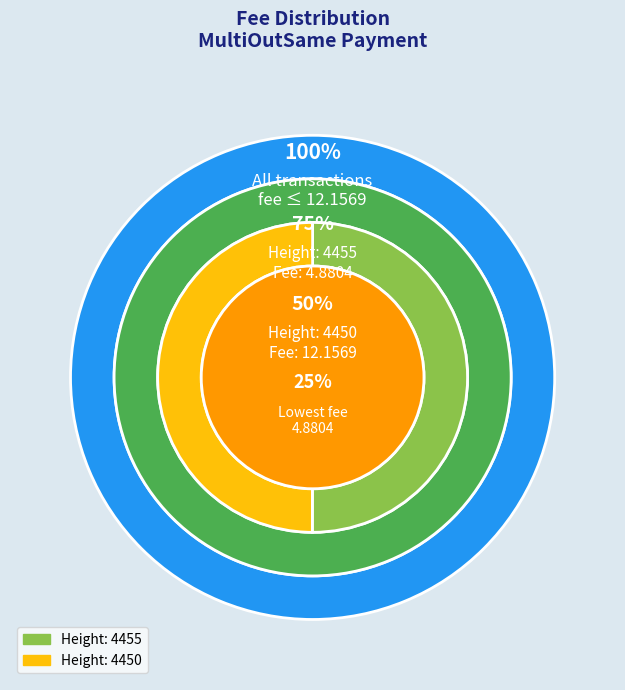

True or false: Height: 4450 accounts for 50% of the total.

True